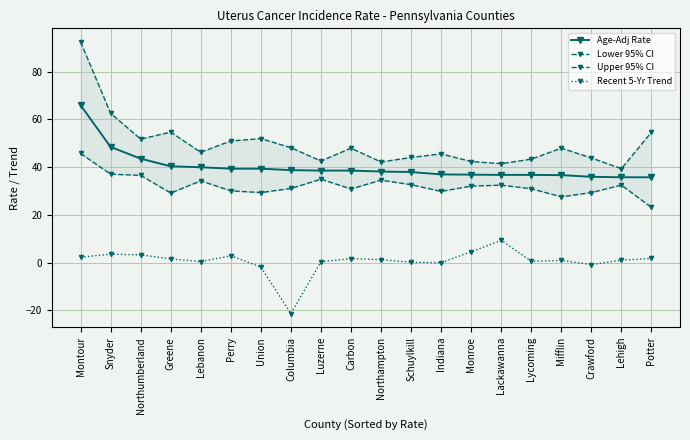

Does the chart display data point markers on the line(s)?

Yes